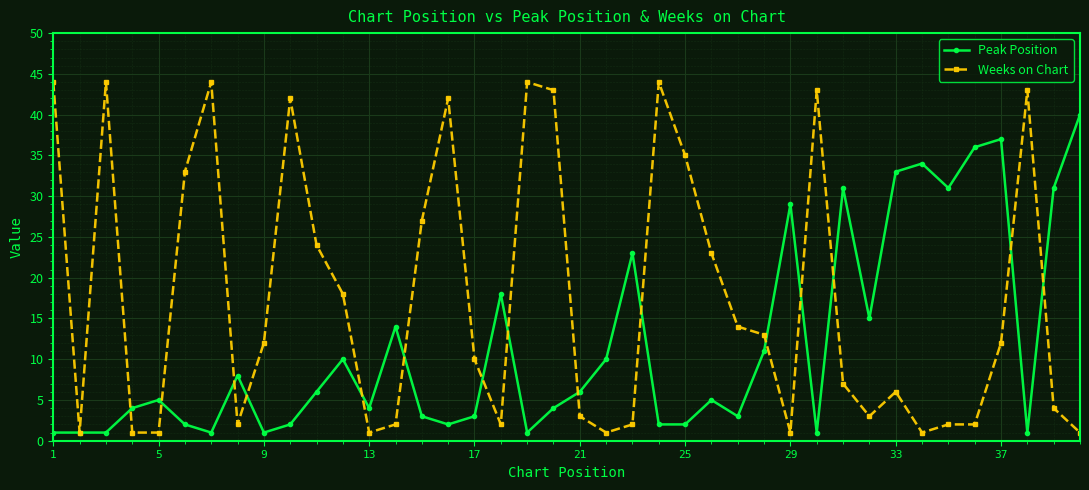

What is the maximum value shown in the chart?

44